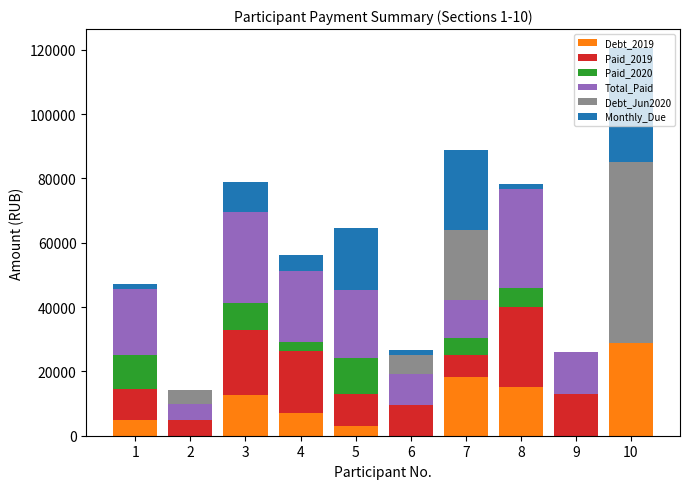

At which category is the sum across all series the highest?

10